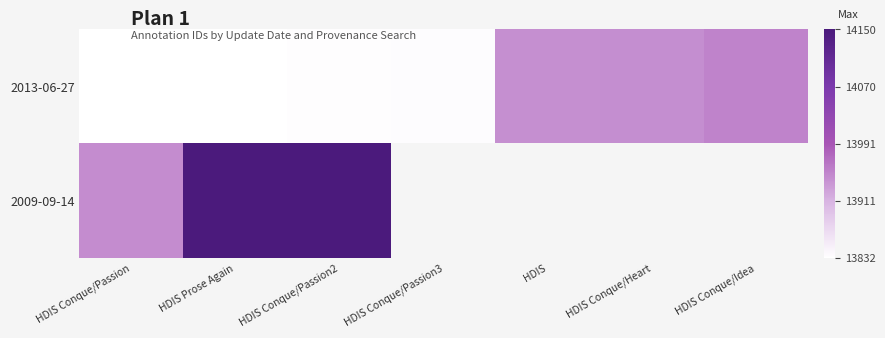

What is the sum of the 2009-09-14 values at HDIS Prose Again and HDIS Conque/Passion2?

28299.0